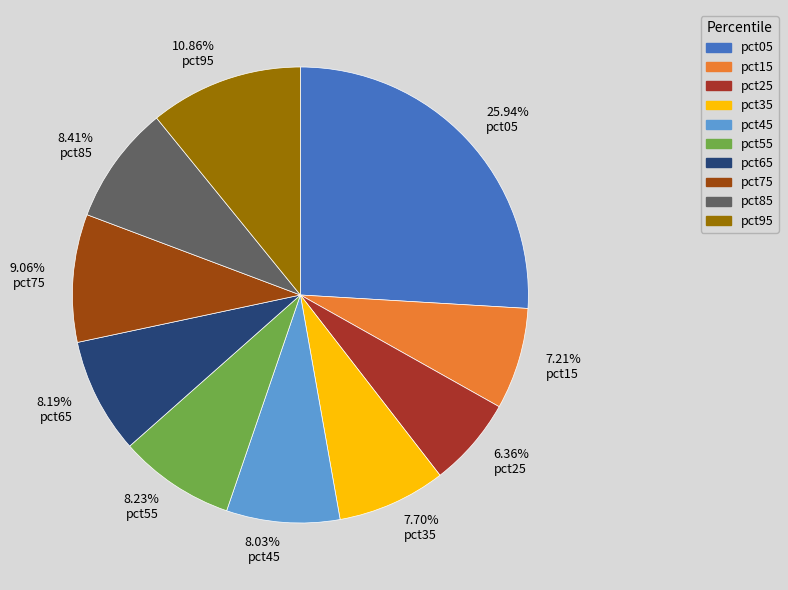

How many segments does this pie chart have?

10